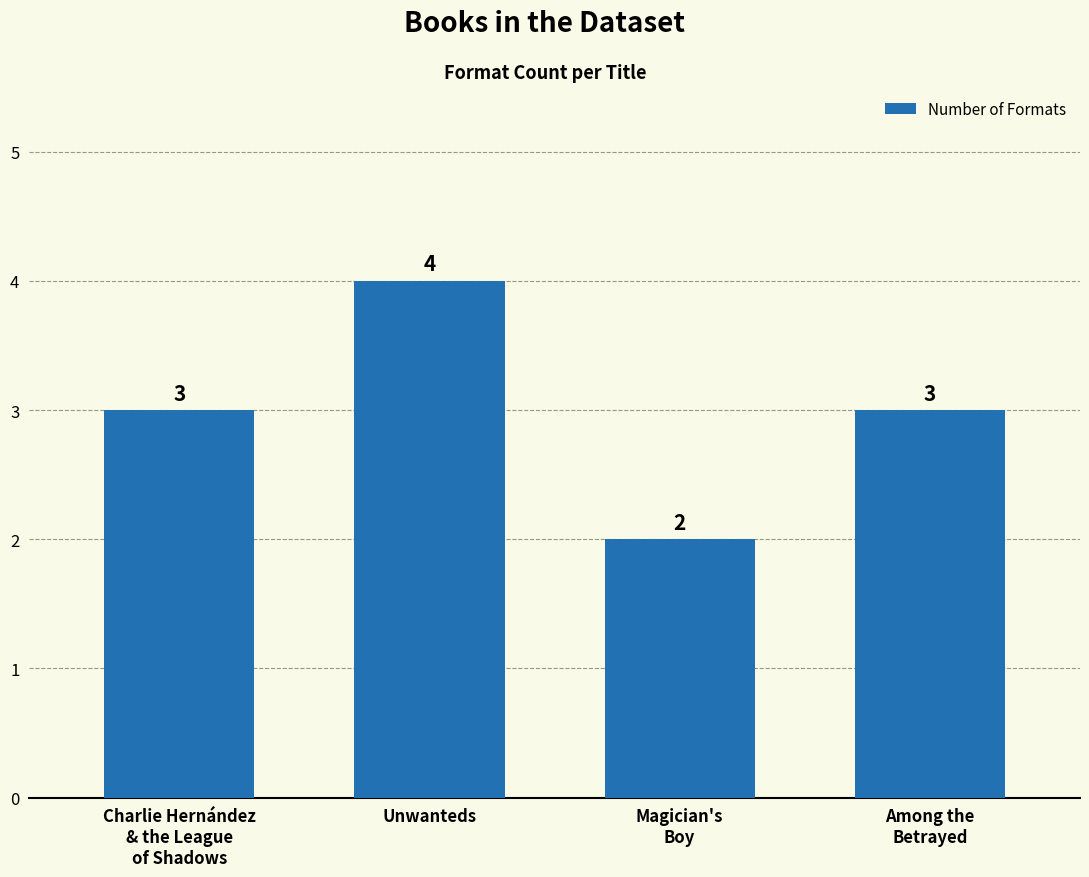

The value at Among the
Betrayed is 3. True or false?

True